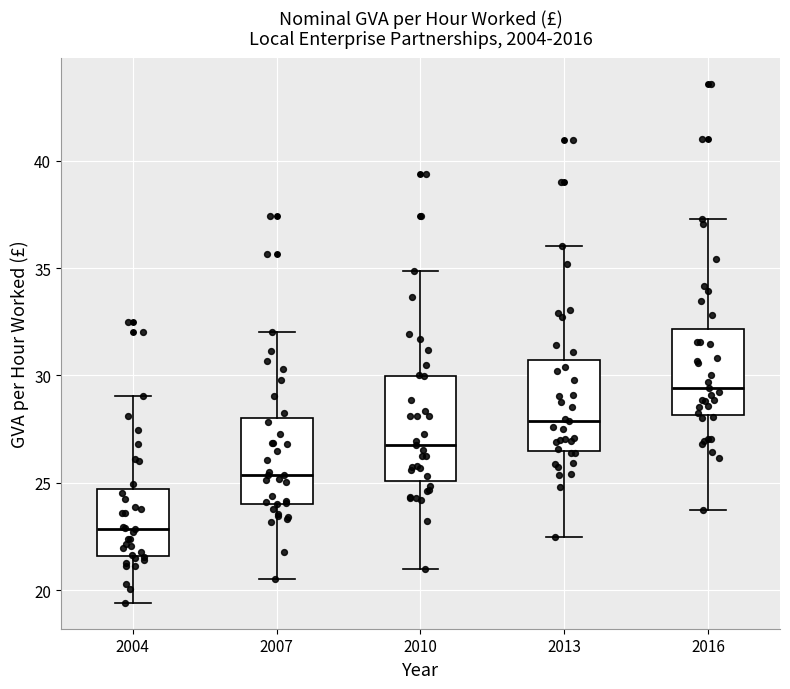

Reading left to right, read every box against the y-axis: the position of its median line, the range the box covers, and the ends of its whiskers. The values are not printed on the chart, so give them approximately, as read against the axis.

2004: median 23.0, box 21.5 to 24.5, whiskers 19.5 to 29.0
2007: median 25.5, box 24.0 to 28.0, whiskers 20.5 to 32.0
2010: median 27.0, box 25.0 to 30.0, whiskers 21.0 to 35.0
2013: median 28.0, box 26.5 to 30.5, whiskers 22.5 to 36.0
2016: median 29.5, box 28.0 to 32.0, whiskers 23.5 to 37.5